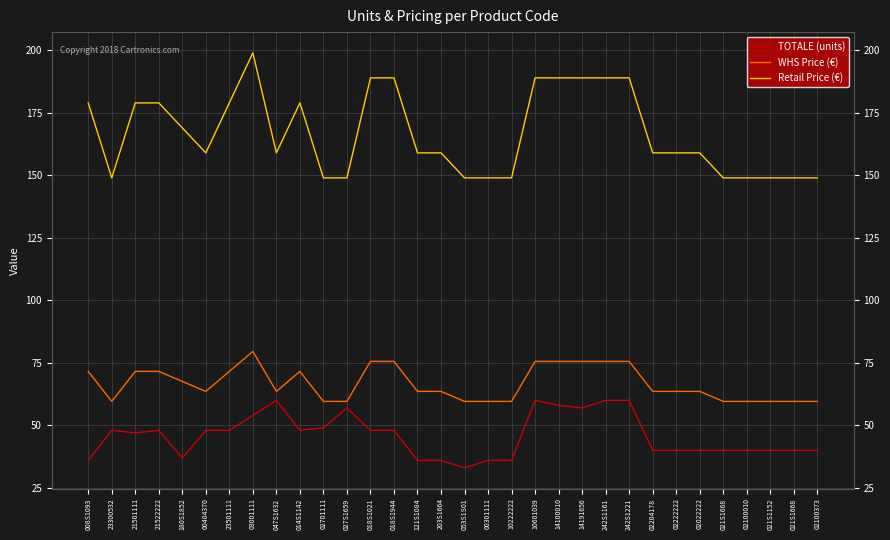

How many lines are shown in the chart?

3